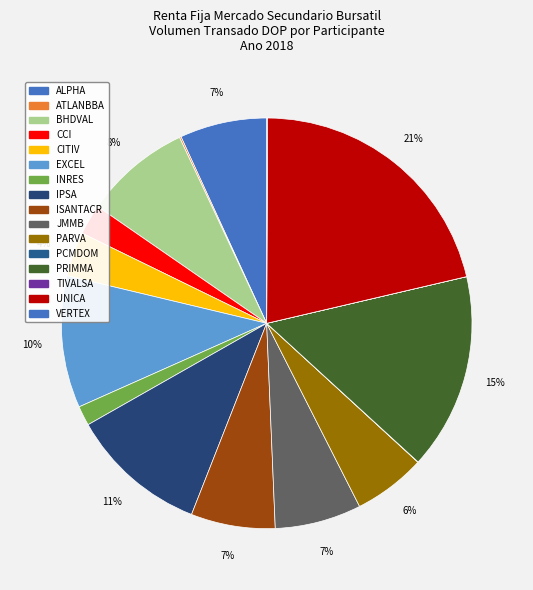

True or false: UNICA accounts for 21% of the total.

True